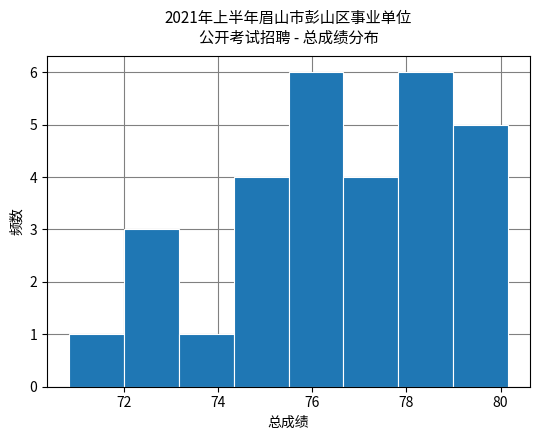

What is the height of the bar covering 70.8 to 72.0 on the x-axis? Neither the bar edges nor the heights are printed on the chart, so give them approximately, as read against the axes.

1